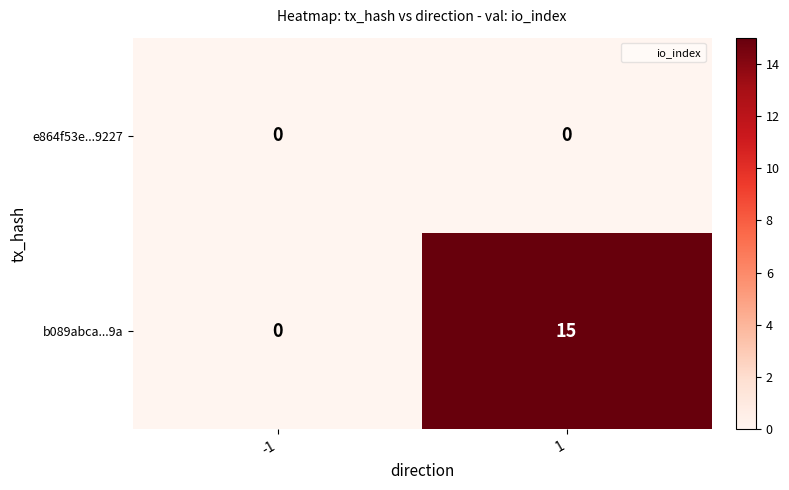

How many series are shown in this chart?

2